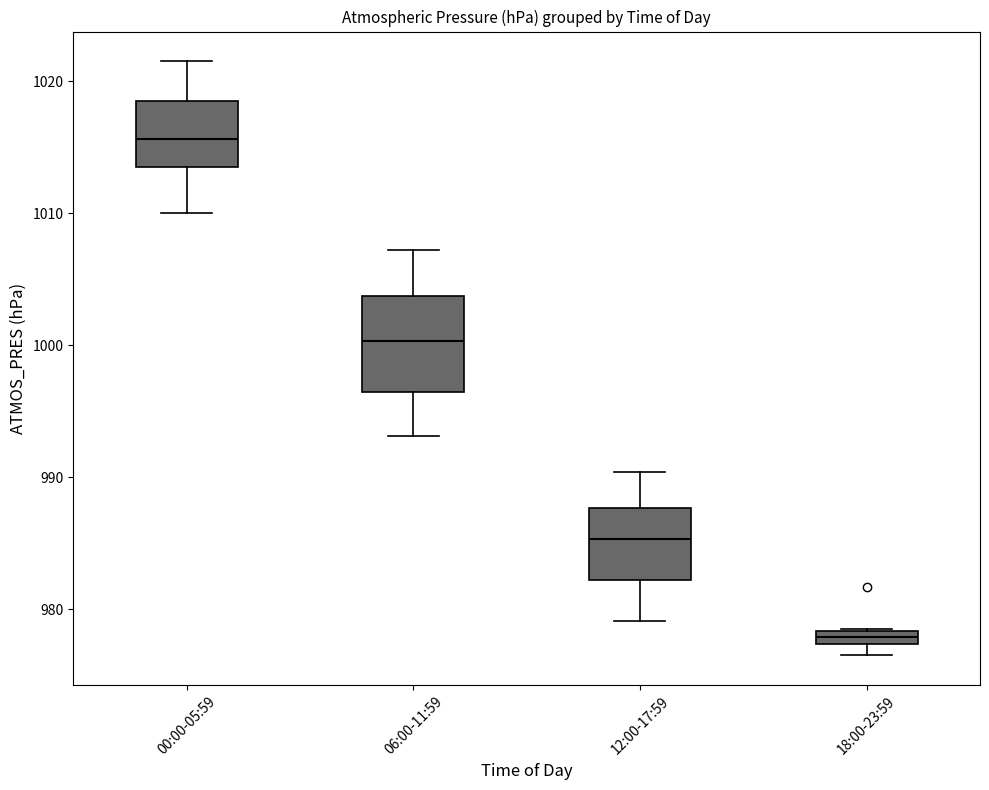

Comparing the boxes themselves (not the whiskers), which one is the tallest?

06:00-11:59